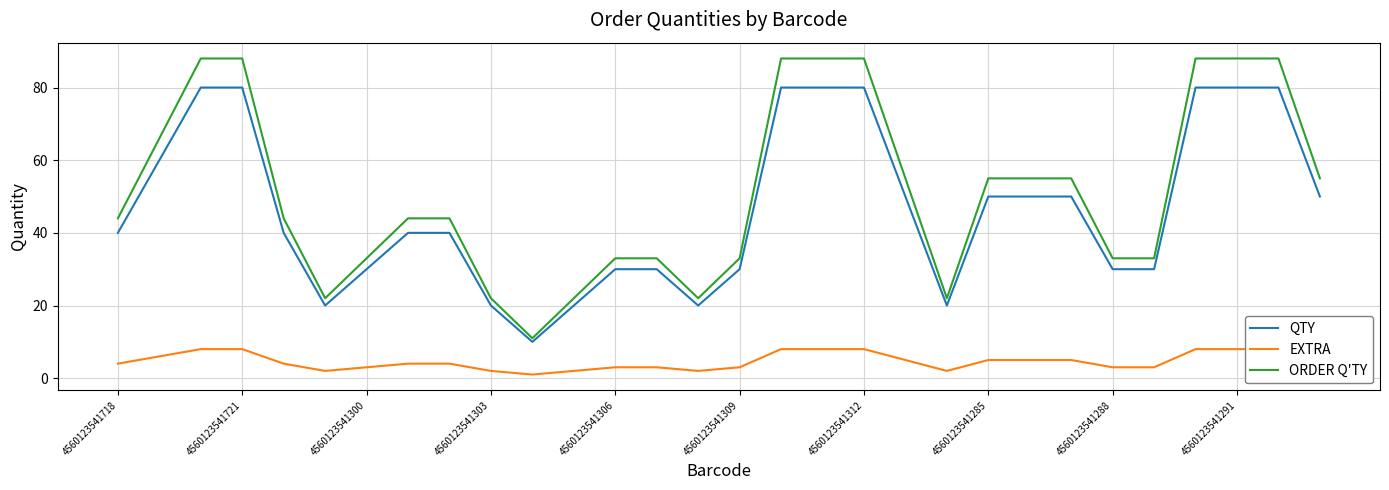

What is the minimum value for EXTRA?

1